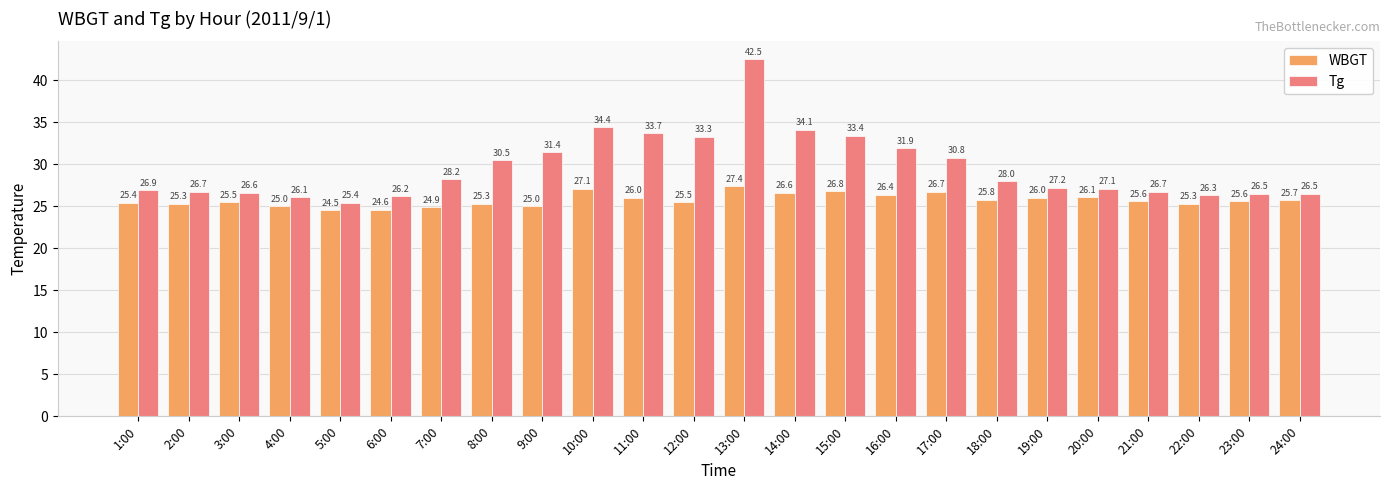

True or false: WBGT has a value of 46.1 at 15:00.

False